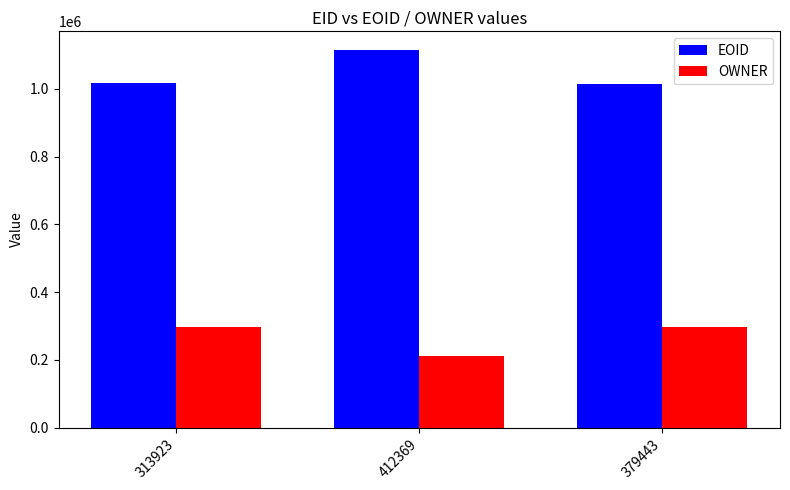

Which series has the largest total across all categories?

EOID